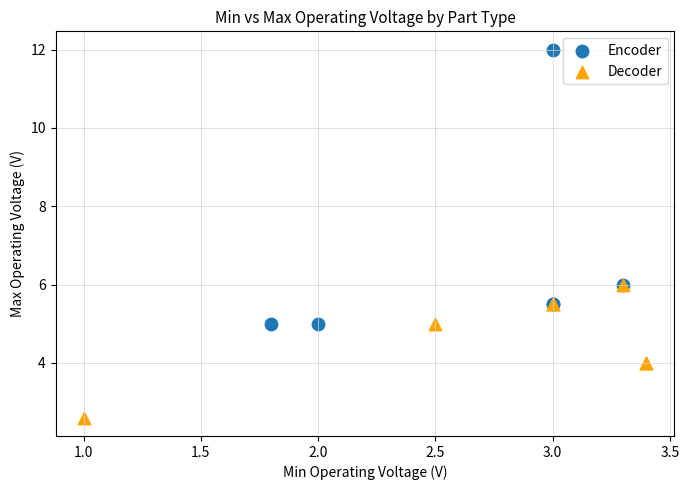

Which series contains the lowest Y value?

Decoder